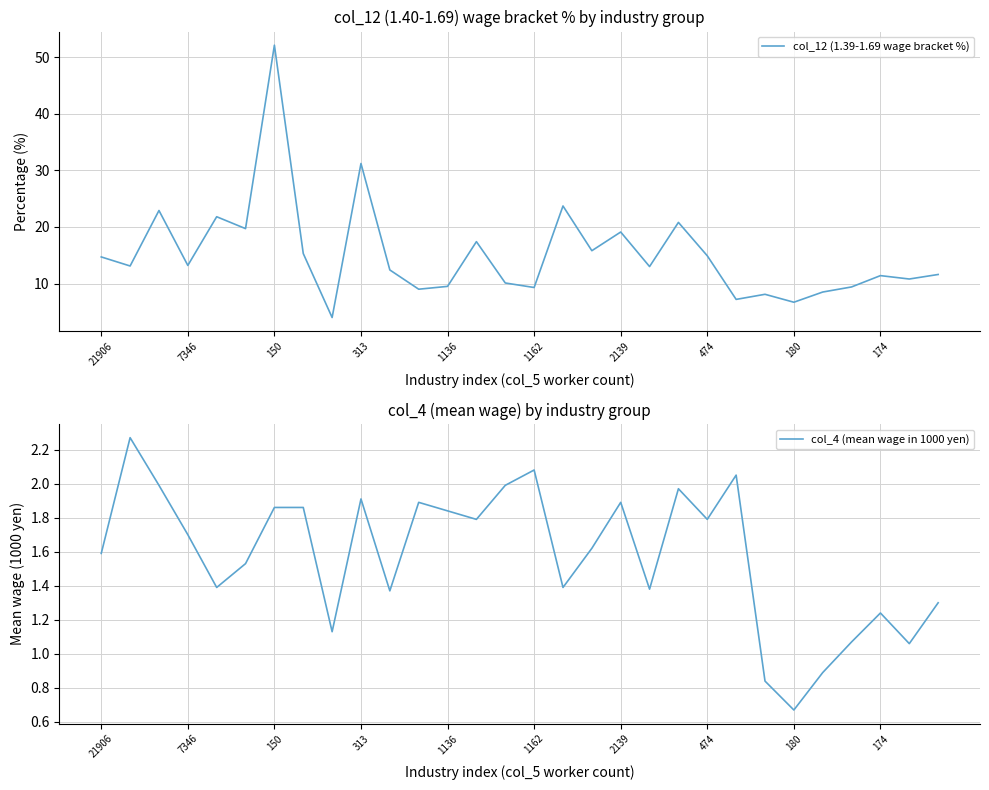

The value of col_12 (1.39-1.69 wage bracket %) at 2139 is 10.4. True or false?

False